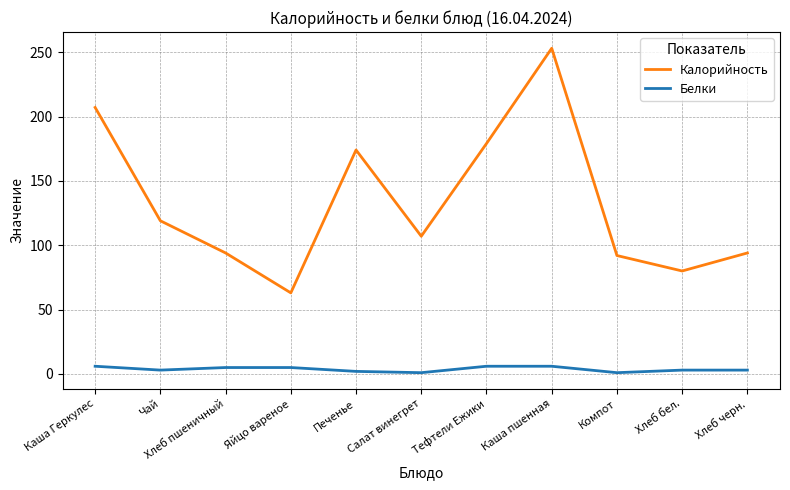

Is the value of Калорийность at Каша Геркулес greater than the value of Белки at Каша пшенная?

Yes